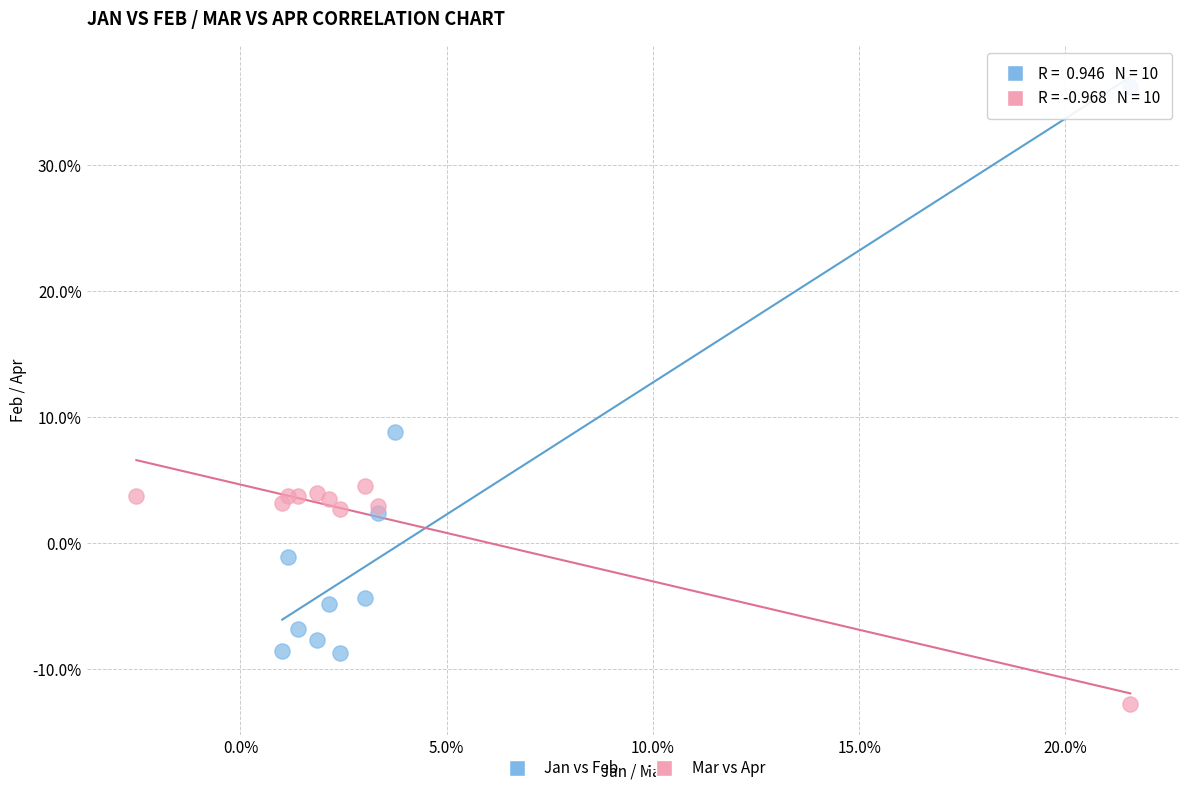

Which series contains the lowest Y value?

Mar vs Apr